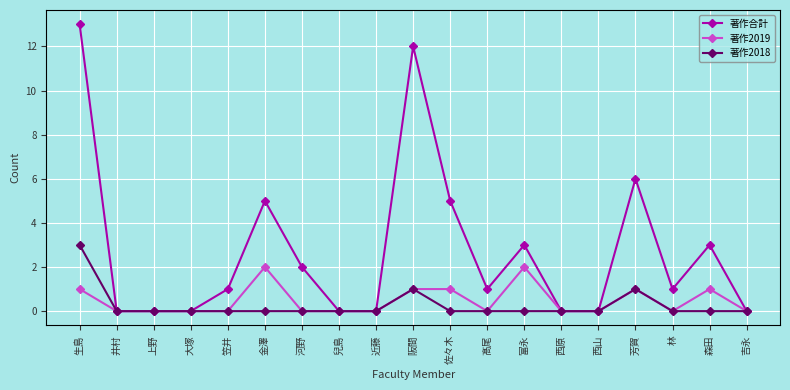

What is the difference between the maximum and minimum values in the 著作合計 series?

13